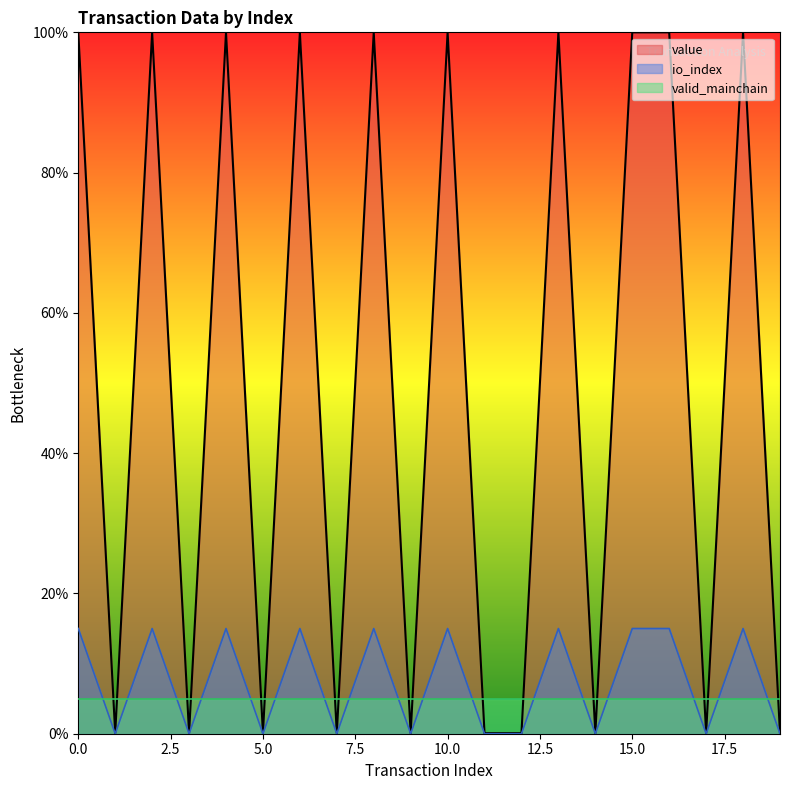

At how many categories does at least one series exceed 28?

10